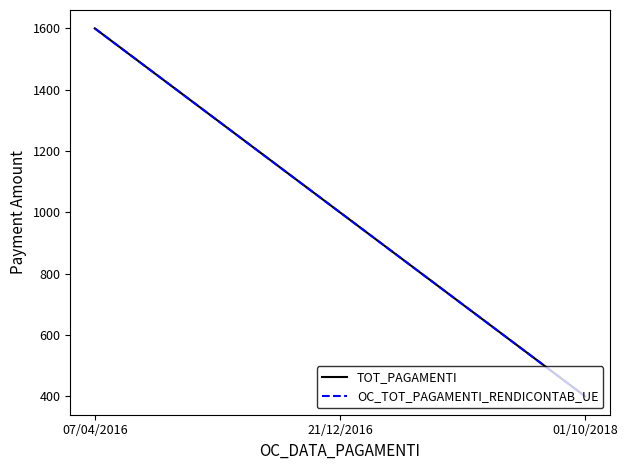

At which label does TOT_PAGAMENTI first exceed 1000?

07/04/2016